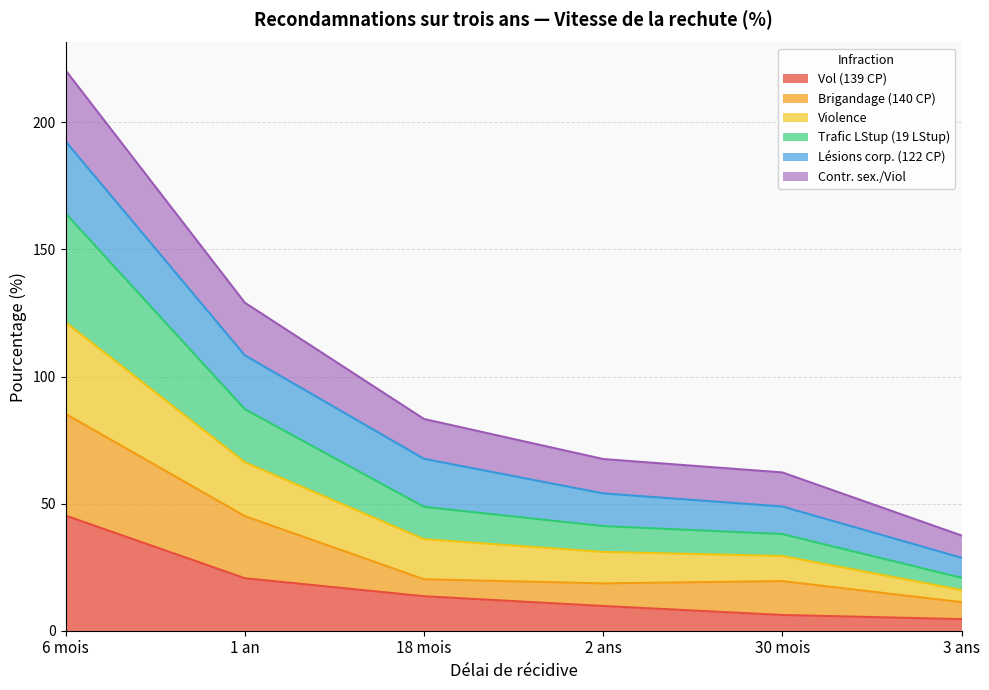

What are all the series names shown in the legend?

Vol (139 CP), Brigandage (140 CP), Violence, Trafic LStup (19 LStup), Lésions corp. (122 CP), Contr. sex./Viol